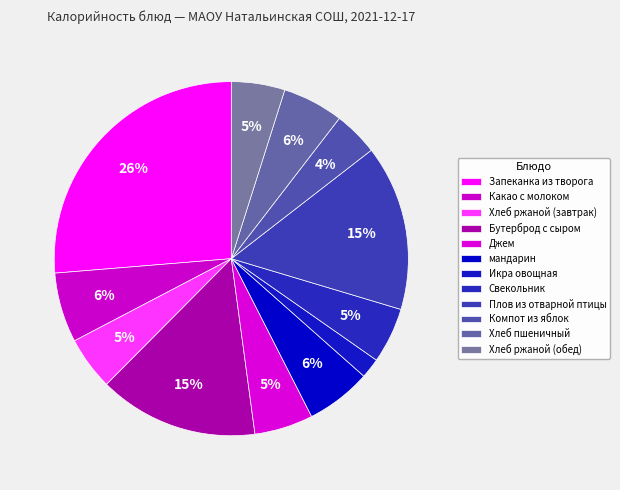

To the nearest percent, what is the difference between the largest and smallest slice percentages?

24%